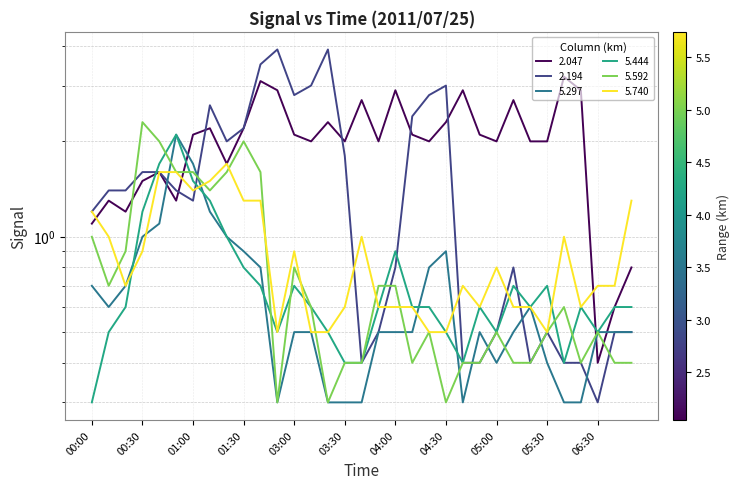

Which series has the largest total across all categories?

2.047